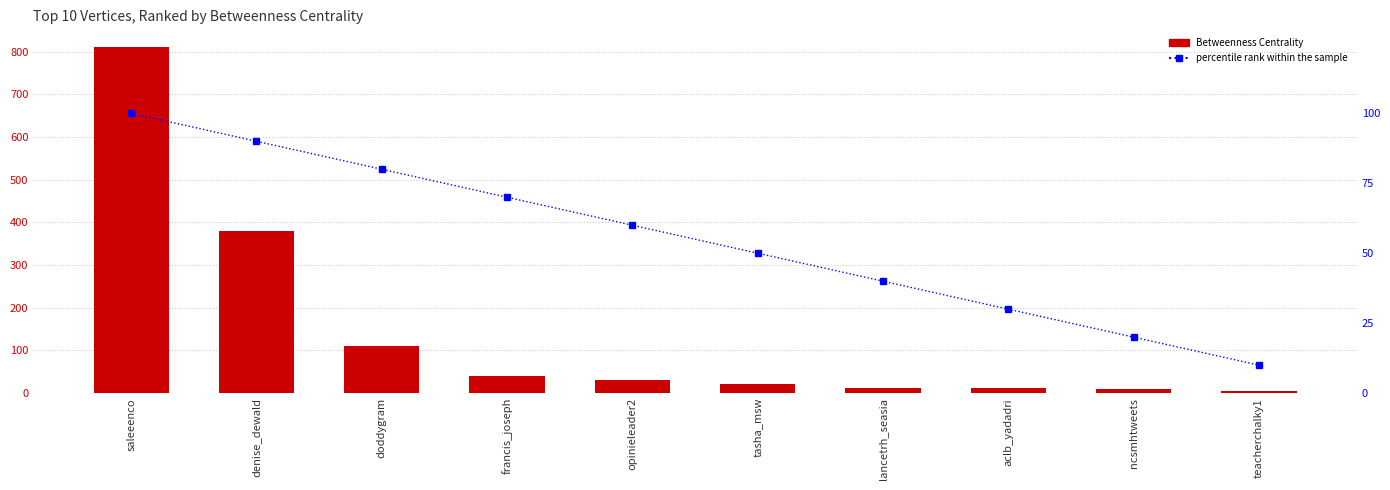

Is it true that percentile rank within the sample equals 40.0 at lancetrh_seasia?

True